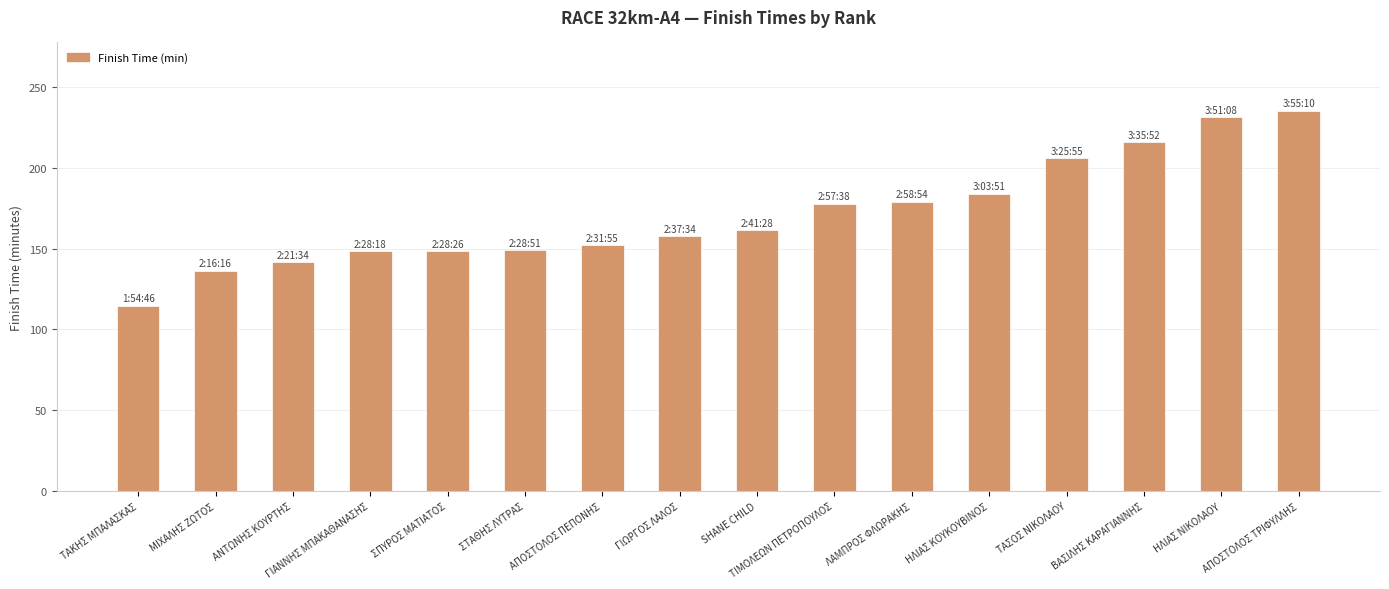

Count the number of values greater than 161.

8